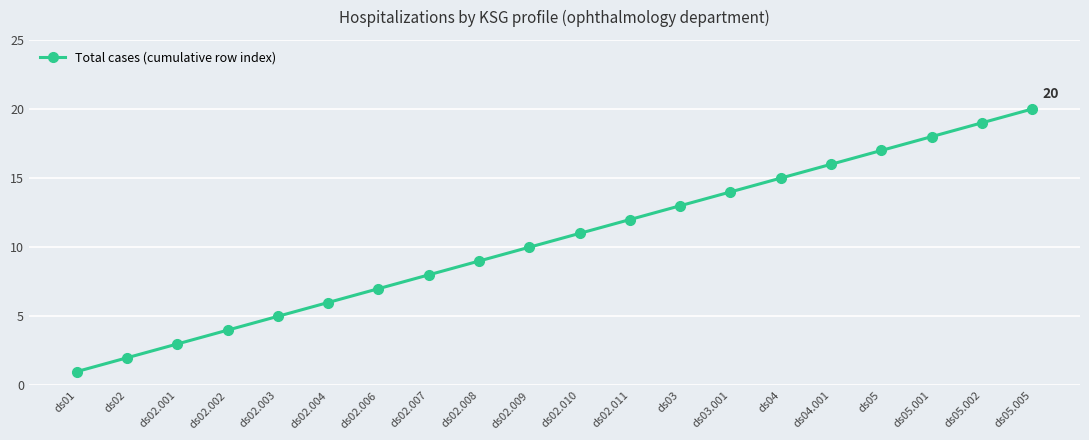

Rank the categories by value from lowest to highest.

ds01, ds02, ds02.001, ds02.002, ds02.003, ds02.004, ds02.006, ds02.007, ds02.008, ds02.009, ds02.010, ds02.011, ds03, ds03.001, ds04, ds04.001, ds05, ds05.001, ds05.002, ds05.005